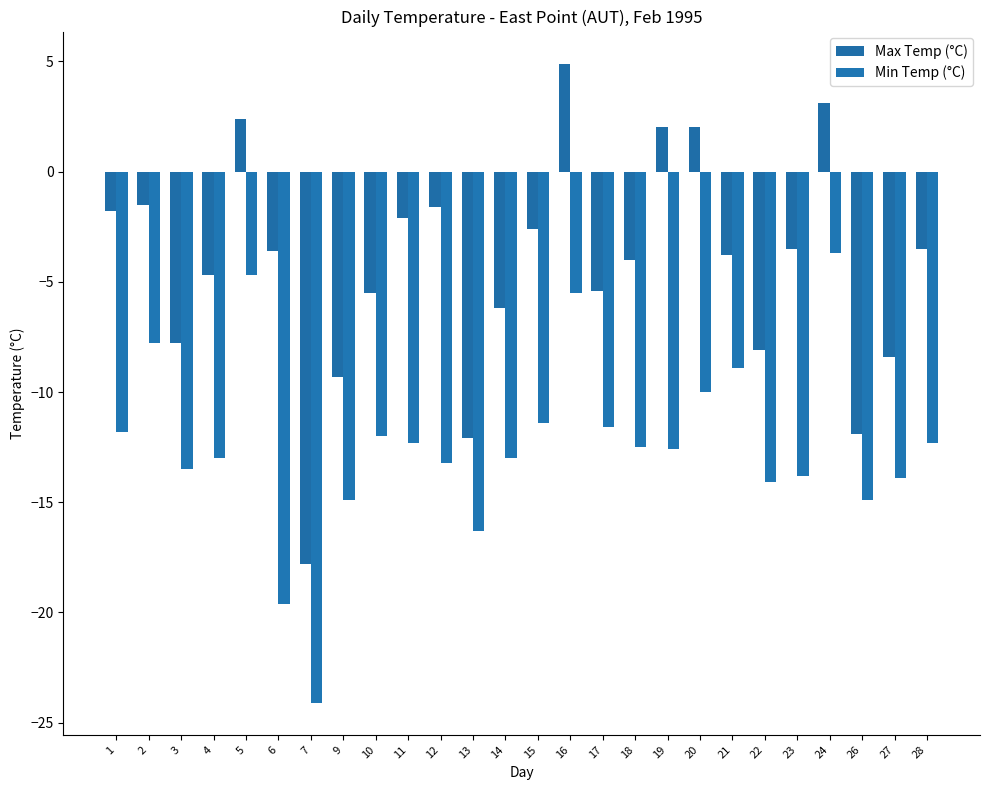

What is the value of the Min Temp (°C) bar at the 22nd from the left?

-13.8